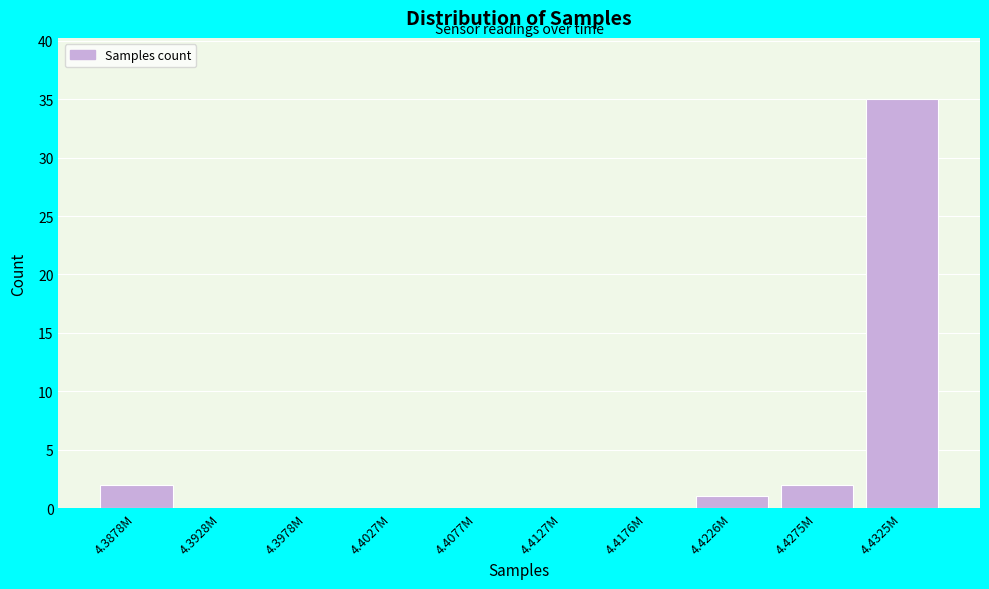

Reading left to right, transcribe all the data shown in this chart.

4.3878M=2	4.3928M=0	4.3978M=0	4.4027M=0	4.4077M=0	4.4127M=0	4.4176M=0	4.4226M=1	4.4275M=2	4.4325M=35